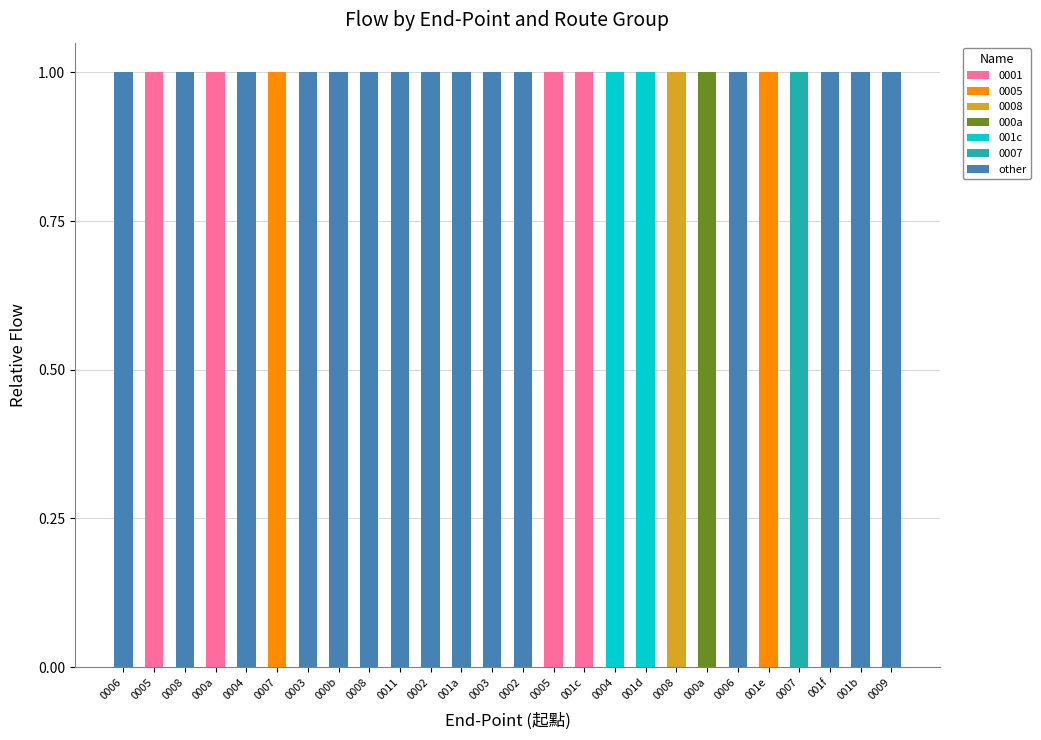

How many distinct data groups are displayed?

7